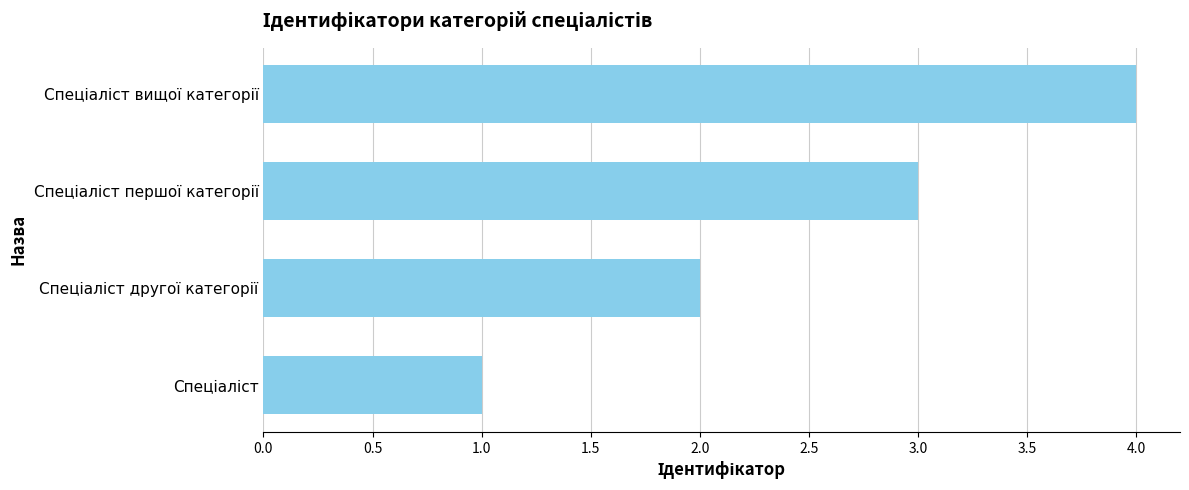

What is the greatest value displayed?

4